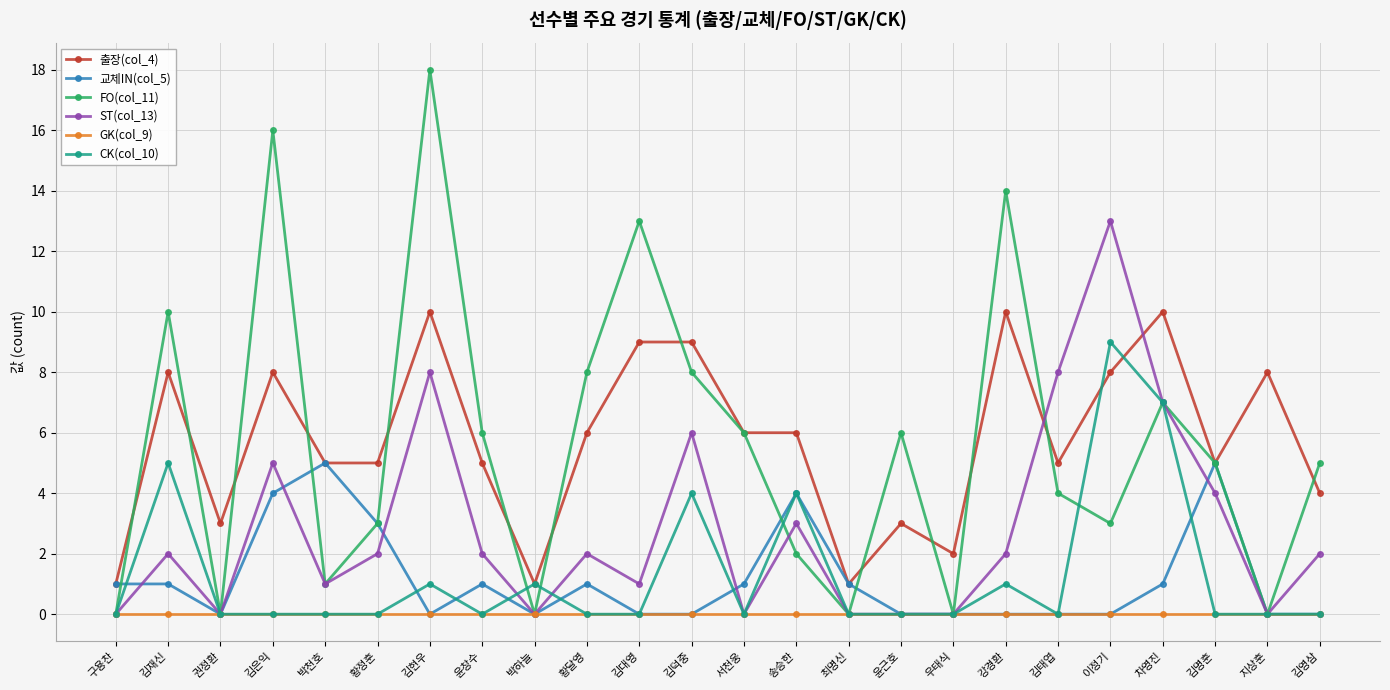

Which series has the largest range (max minus min)?

FO(col_11)